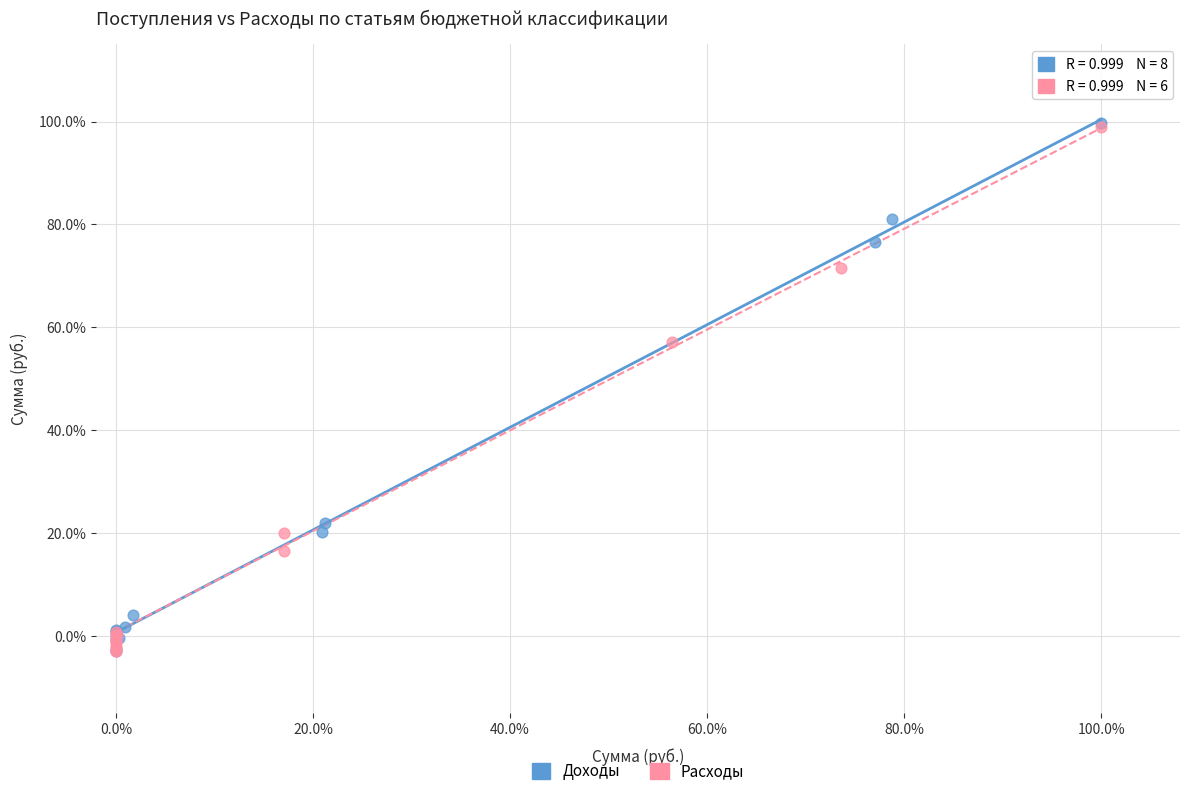

What are all the series names shown in the legend?

Доходы, Расходы